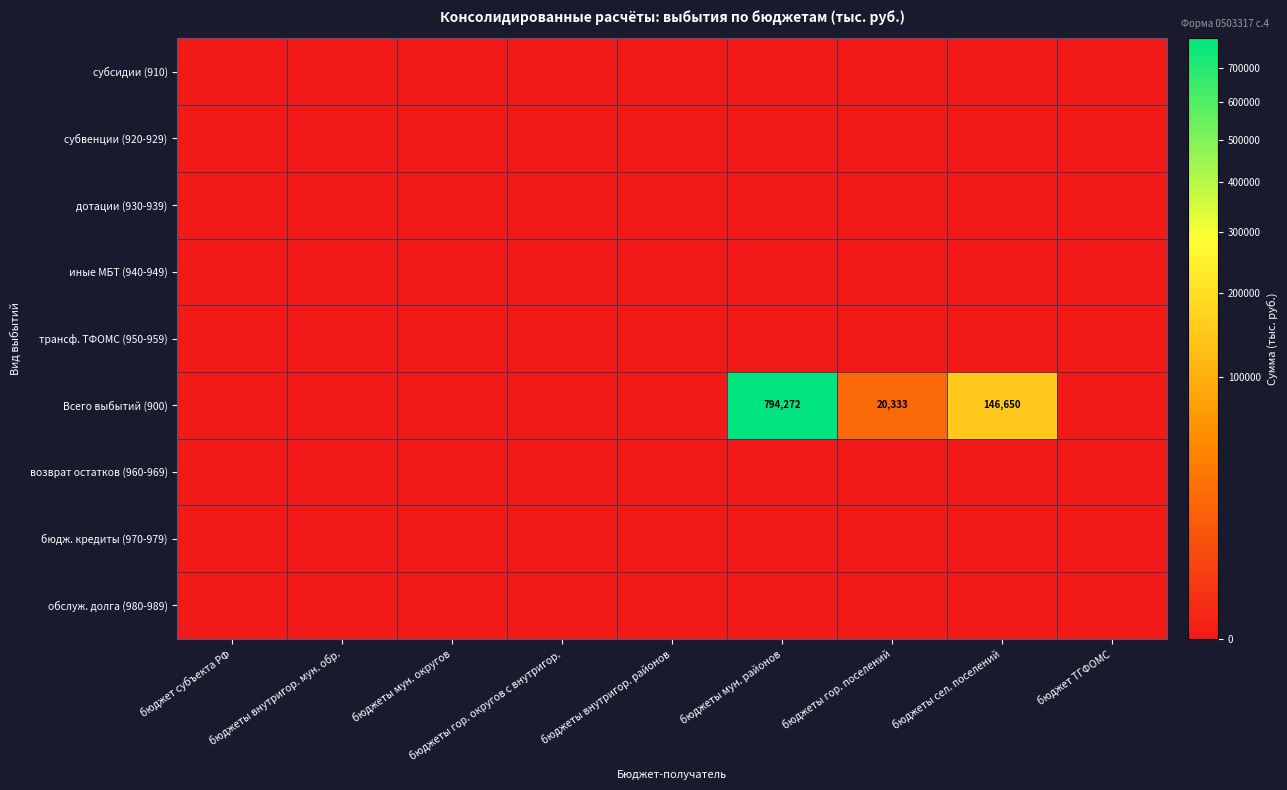

What is the greatest value displayed?

794271.6